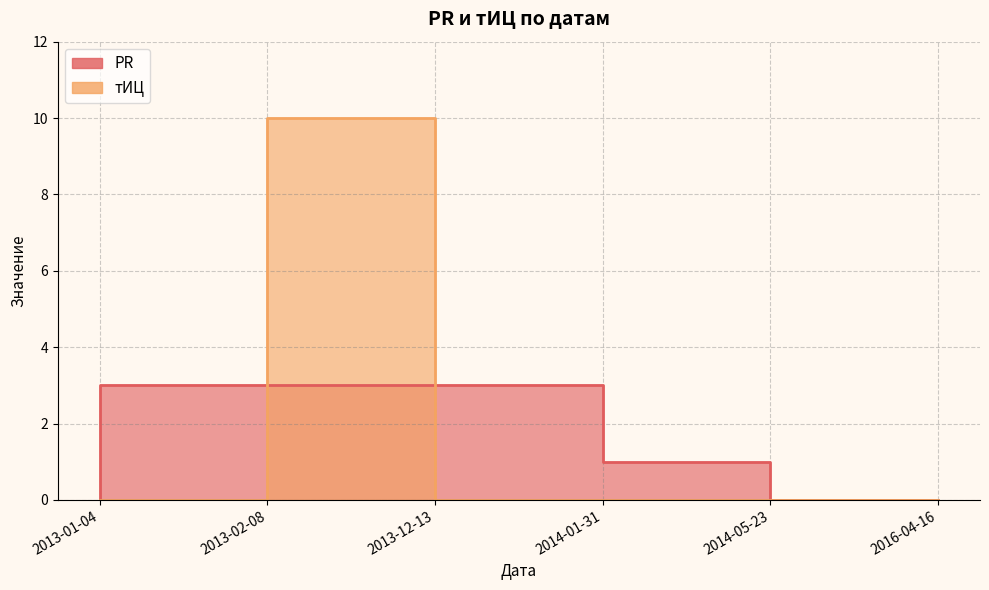

What is the sum of all PR values?

10